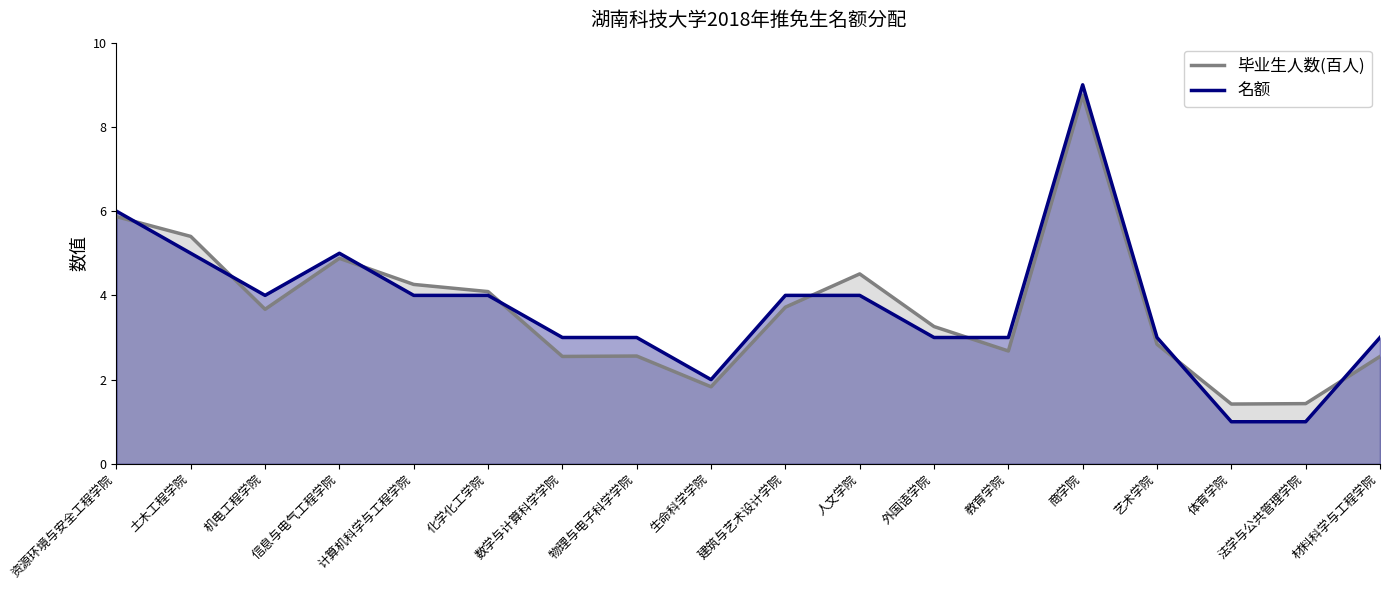

Reading left to right, list all the values displayed in this chart.

毕业生人数(百人): 5.9	5.4	3.7	4.9	4.3	4.1	2.5	2.6	1.8	3.7	4.5	3.3	2.7	8.8	2.8	1.4	1.4	2.5
名额: 6.0	5.0	4.0	5.0	4.0	4.0	3.0	3.0	2.0	4.0	4.0	3.0	3.0	9.0	3.0	1.0	1.0	3.0